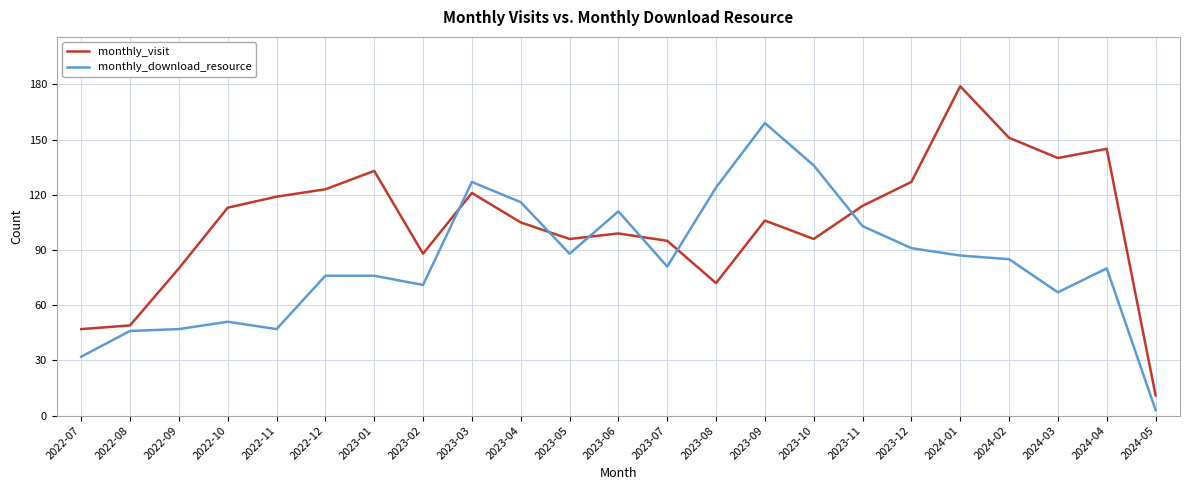

Between which two adjacent categories do monthly_visit and monthly_download_resource first intersect?

2023-02 and 2023-03